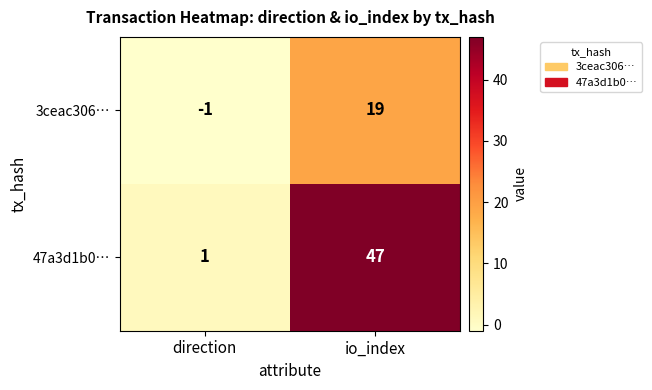

True or false: 3ceac306… has a value of -1 at direction.

True